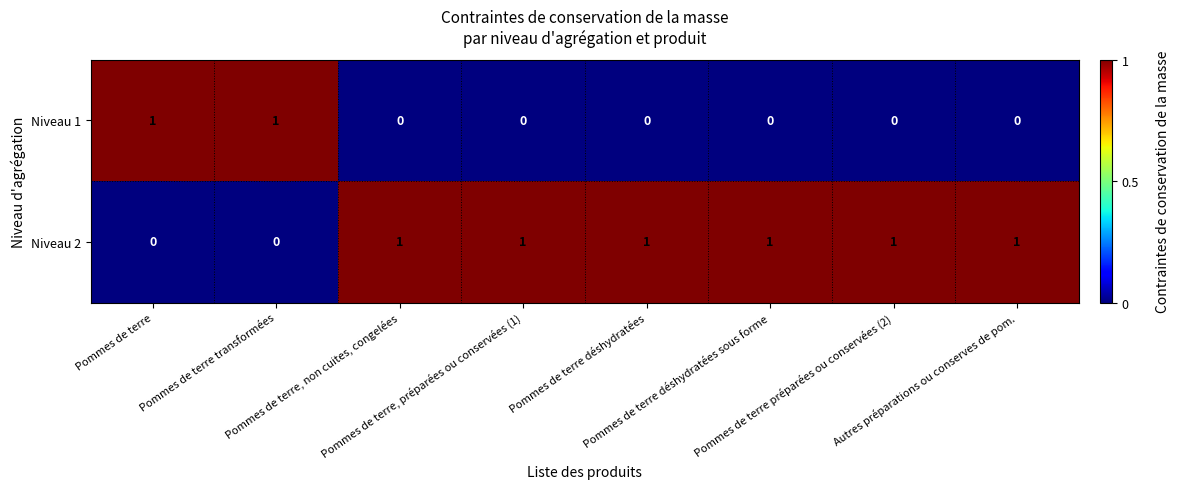

What is the spread (max minus min) of values at Pommes de terre transformées?

1